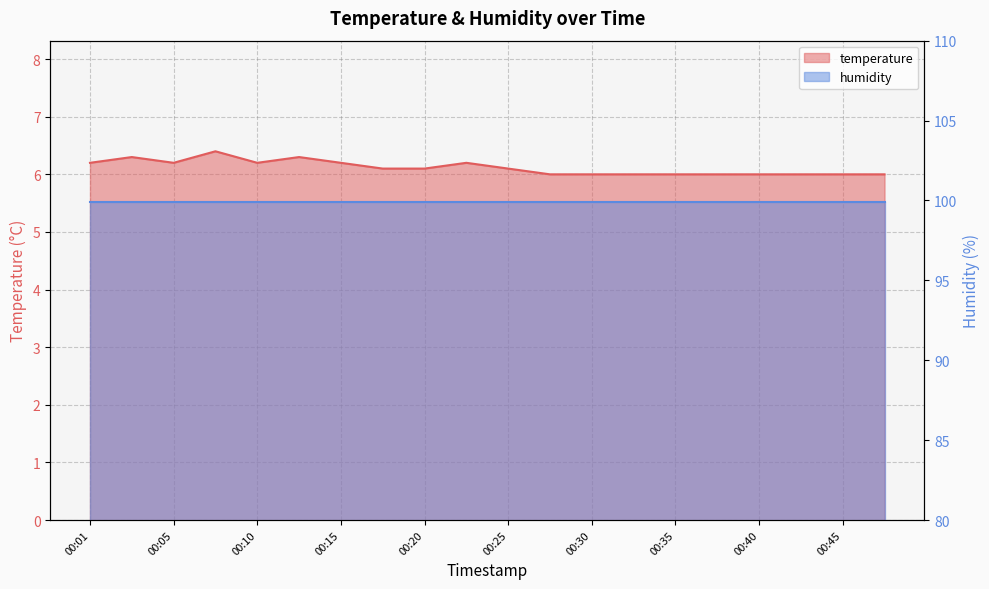

What is the ratio of the value at 00:05 to the value at 00:08?

1.0